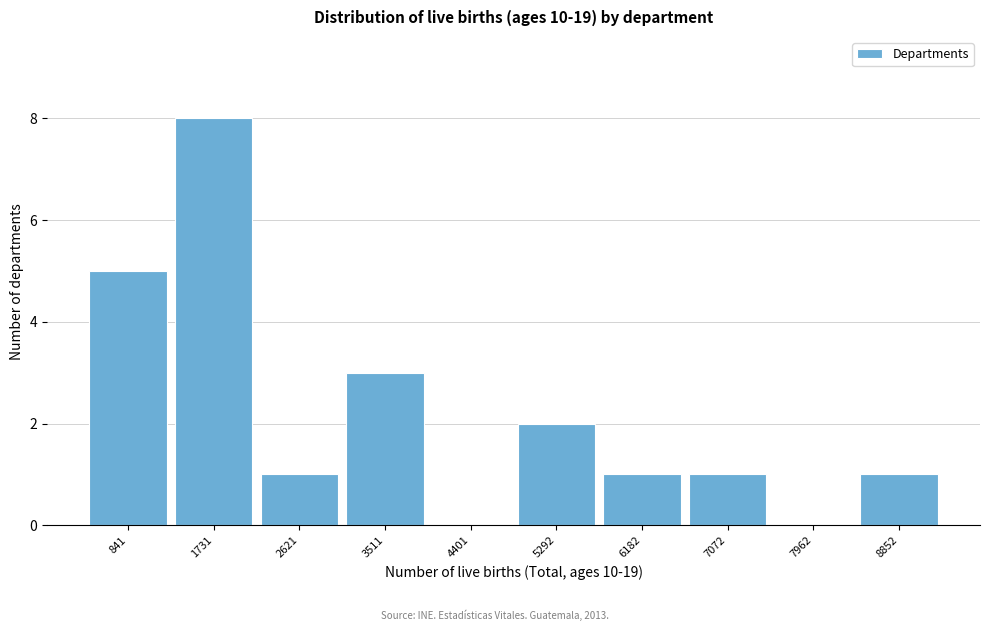

Reading left to right, what are all the values shown in this chart?

841=5	1731=8	2621=1	3511=3	4401=0	5292=2	6182=1	7072=1	7962=0	8852=1